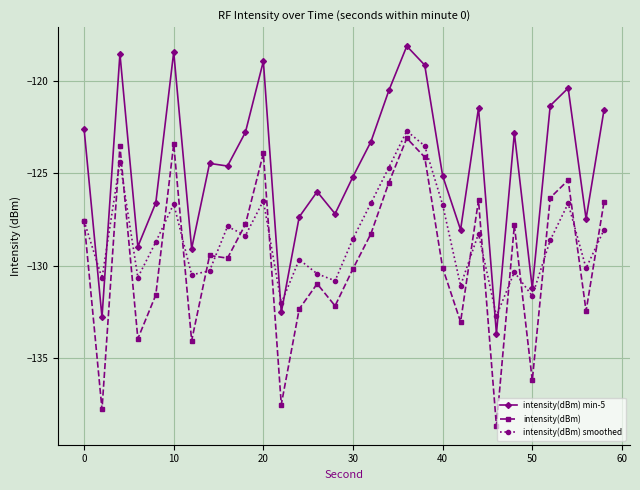

In intensity(dBm) smoothed, how many points are higher than both neighbors (excluding endpoints)?

9